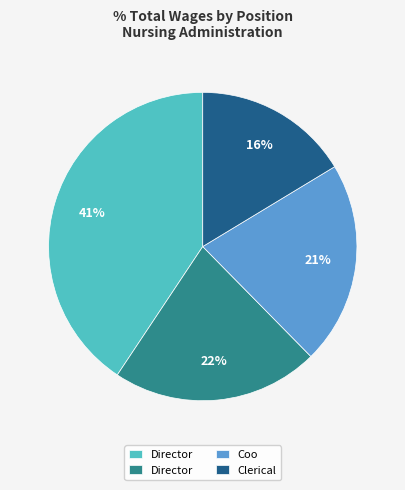

Is there any slice that represents more than half of the pie?

No